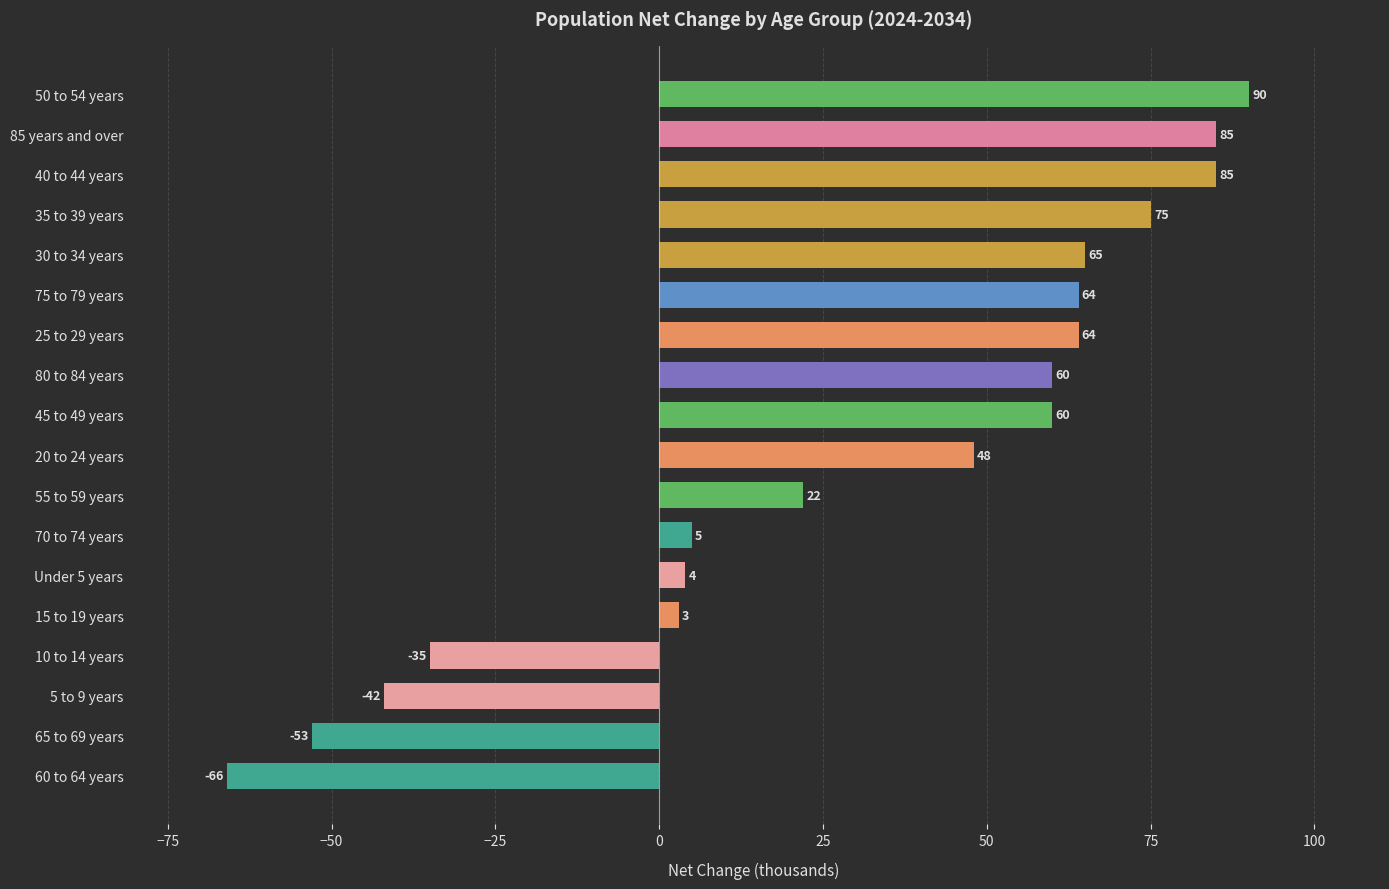

Are the bars horizontal?

Yes